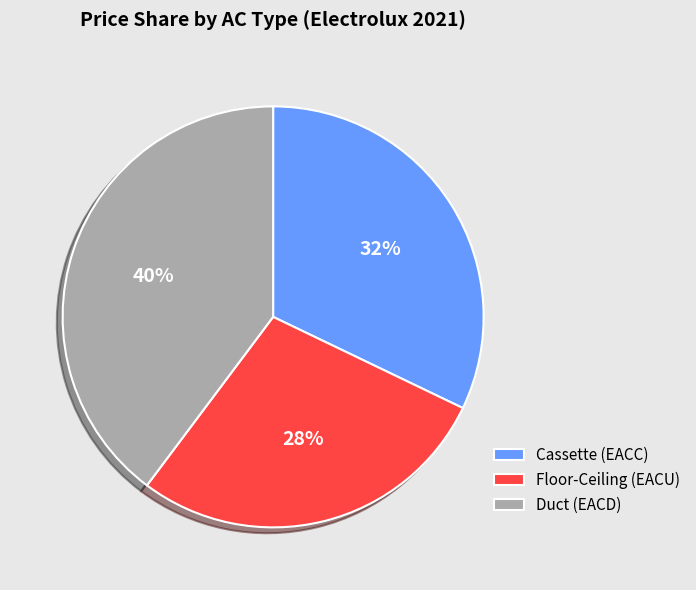

To the nearest percent, what is the average slice percentage?

33%